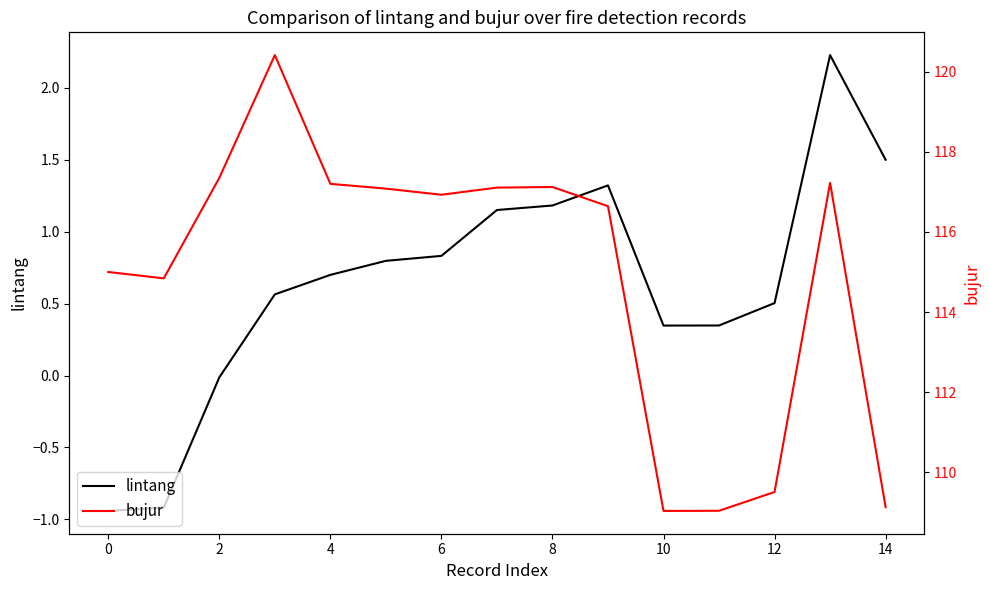

True or false: bujur and lintang cross at least once.

False